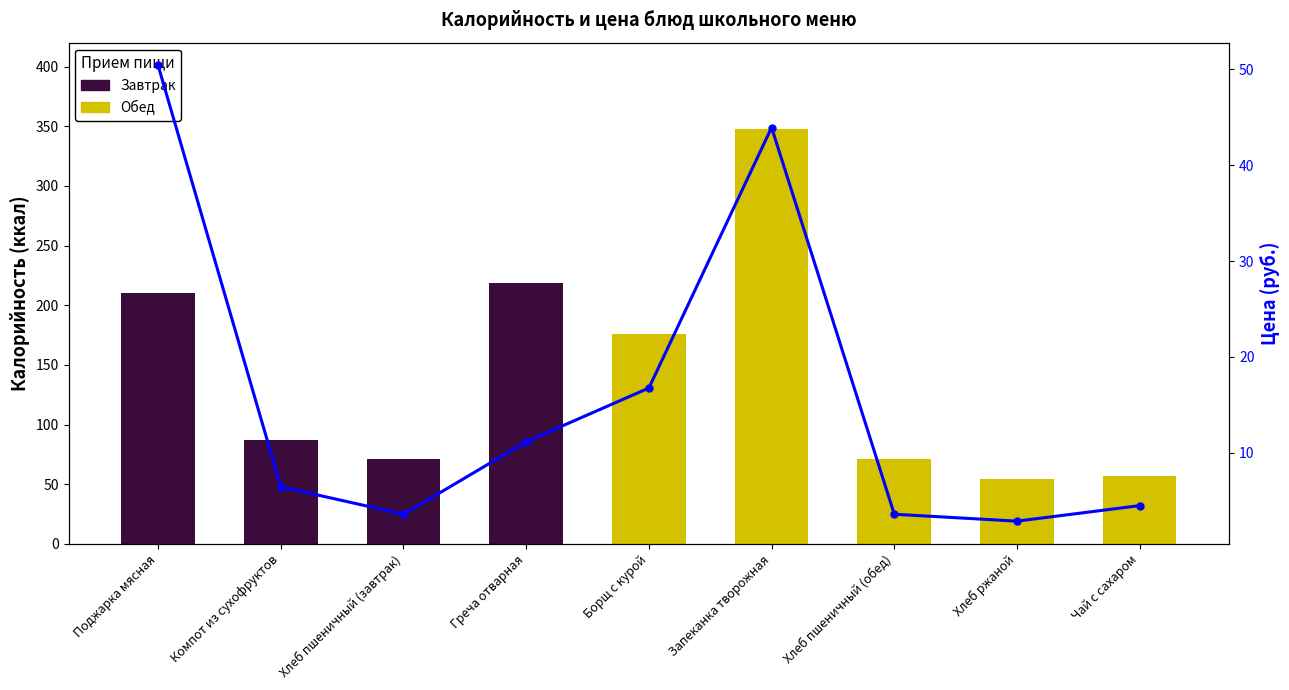

How many values exceed 6?

5